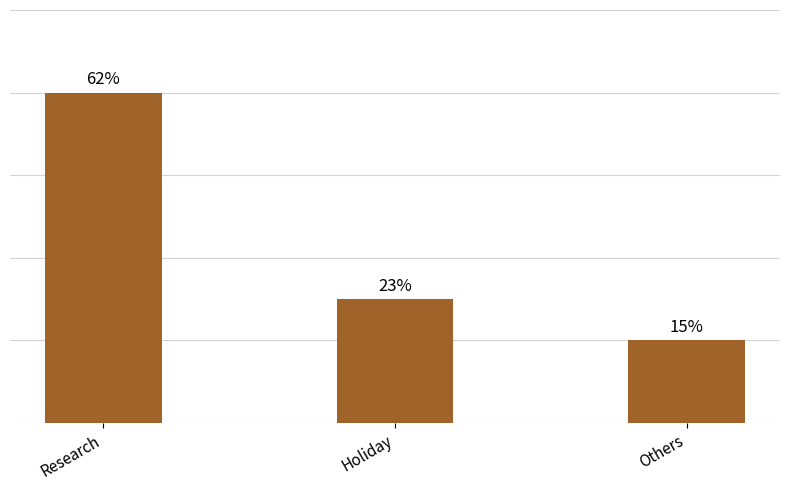

Rank the categories by value from lowest to highest.

Others, Holiday, Research